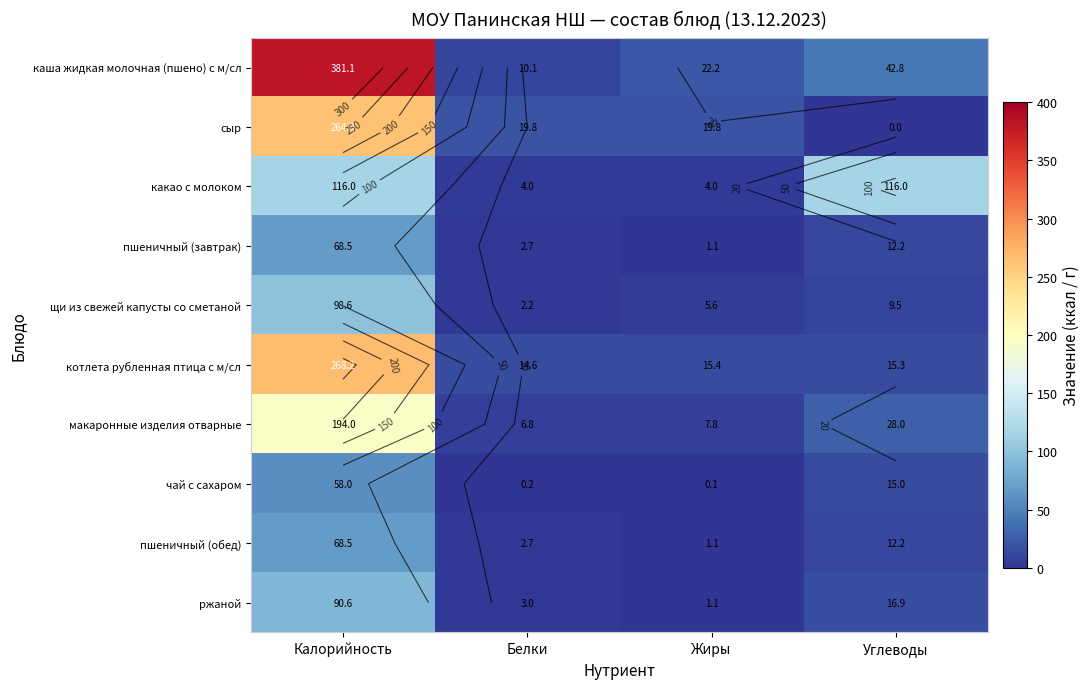

Between Жиры and Калорийность, which is larger?

Калорийность